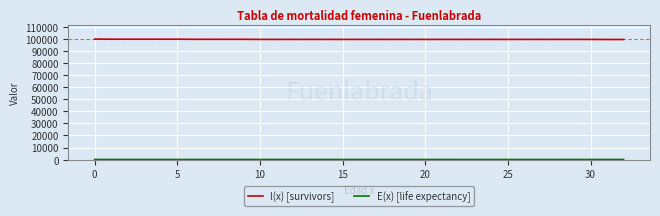

Which series has the widest spread of values?

l(x) [survivors]